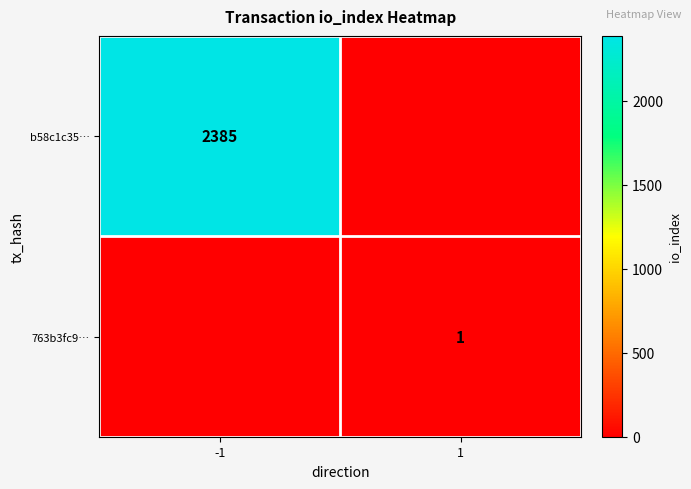

How many data points does each series have?

2